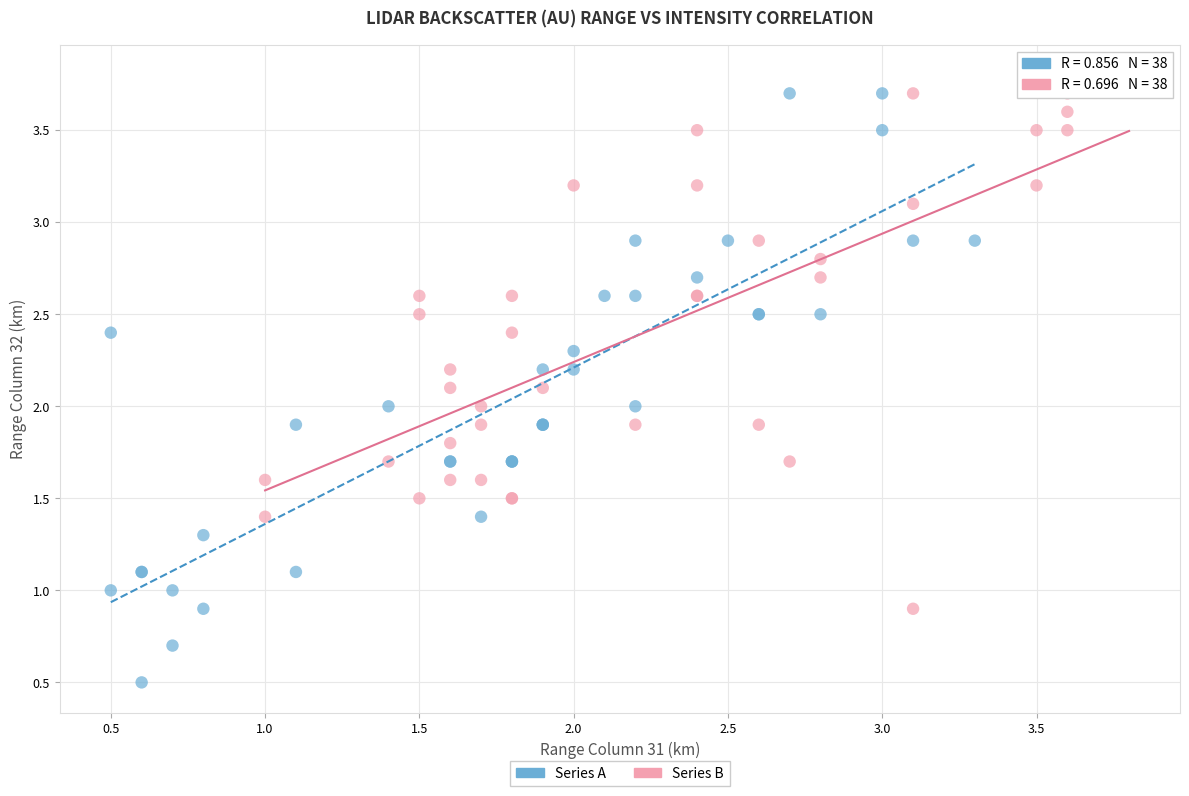

Which series contains the lowest Y value?

Series A